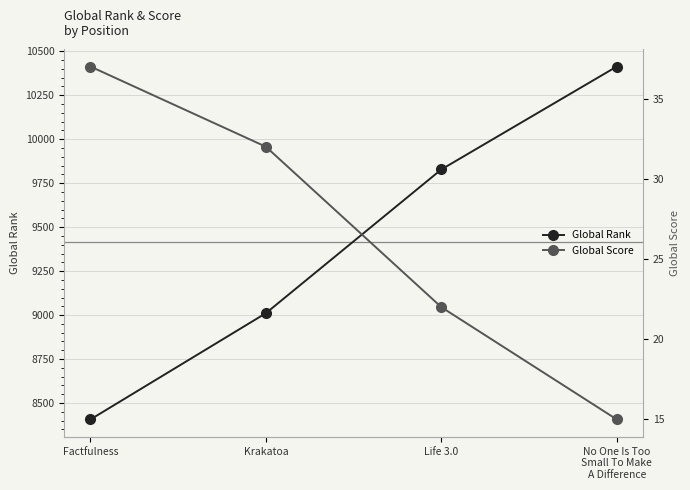

True or false: Global Rank has more than 1 points higher than both neighbors.

False